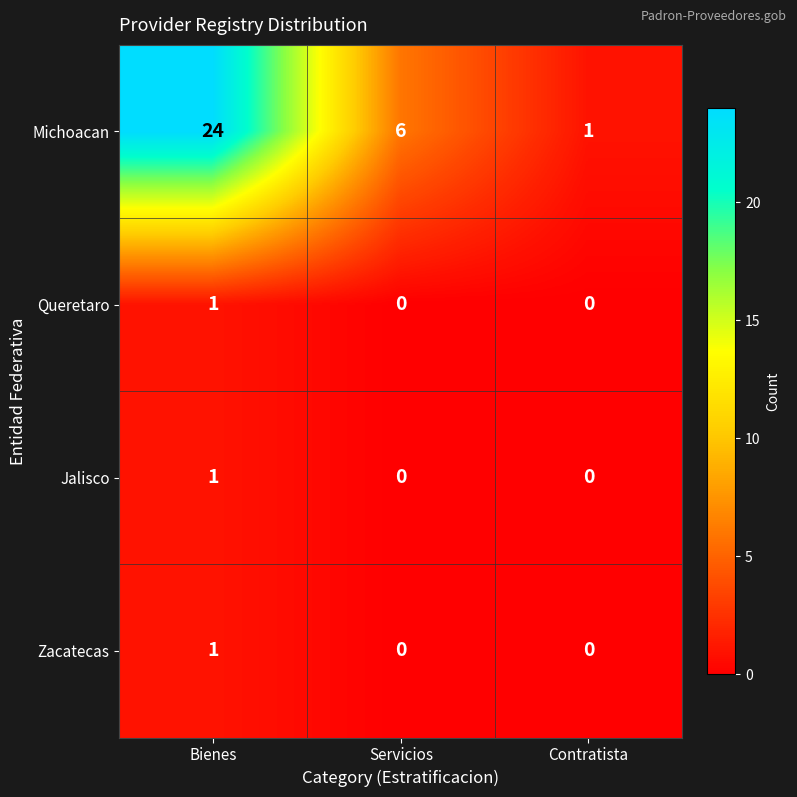

What is the total value across all series at Servicios?

6